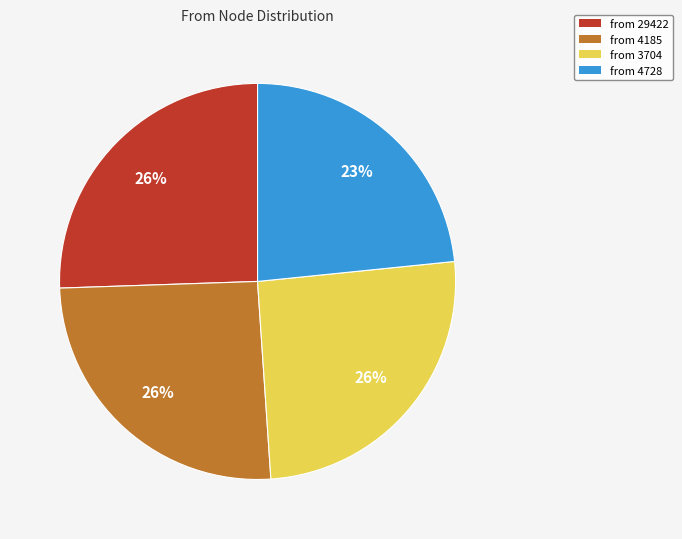

Do from 4728 and from 3704 together represent more than half of the pie?

No